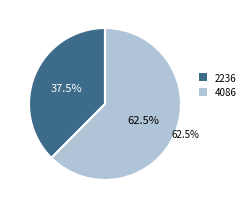

What percentage is NOT represented by 2236?

62.5%